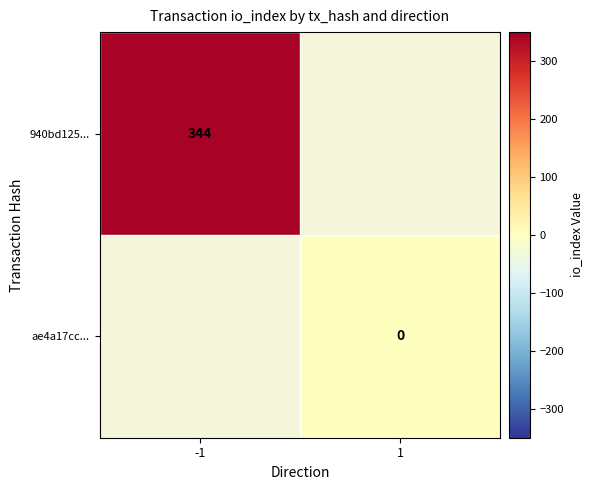

The value of 940bd125... at -1 is 344. True or false?

True